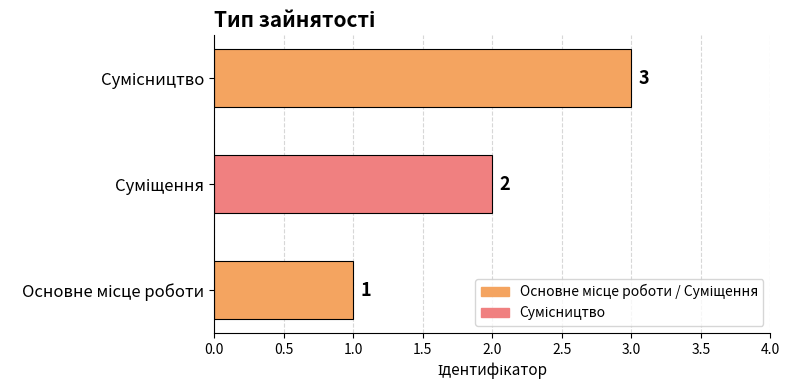

What is the maximum value shown in the chart?

3